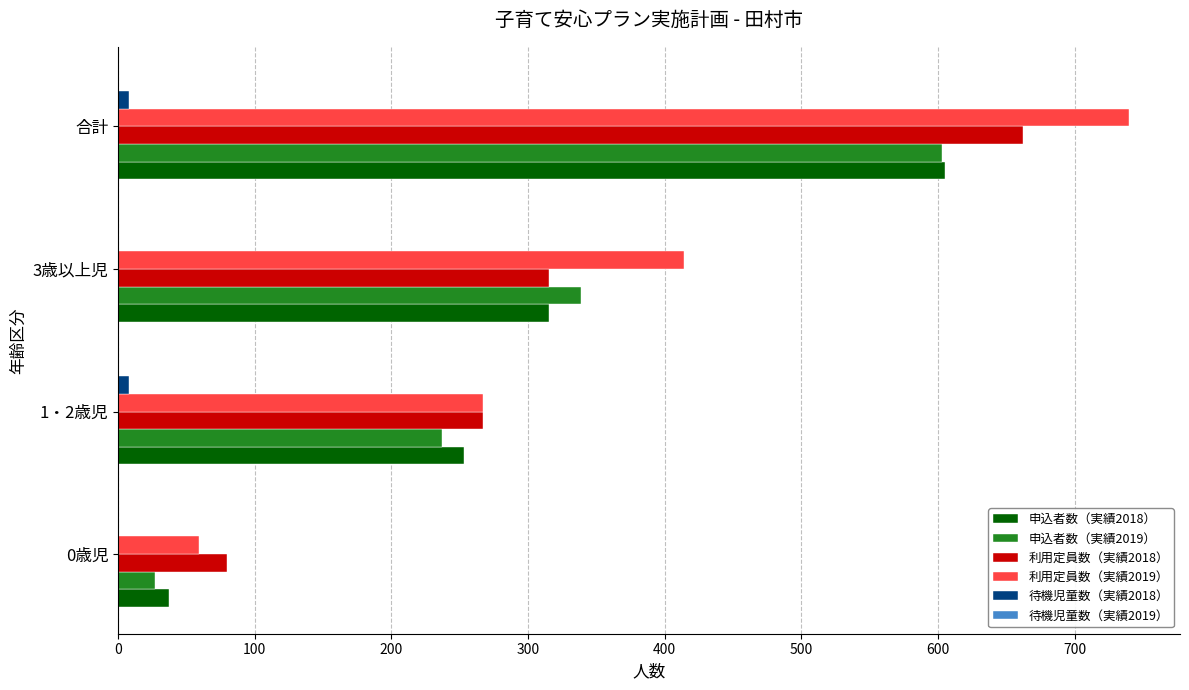

The value of 待機児童数（実績2018） at 3歳以上児 is 0. True or false?

True